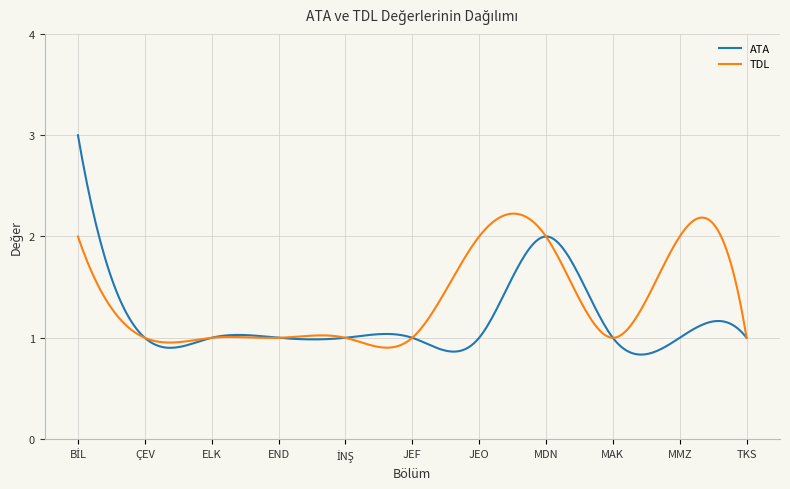

Rank the series by their average value, from lowest to highest.

ATA, TDL